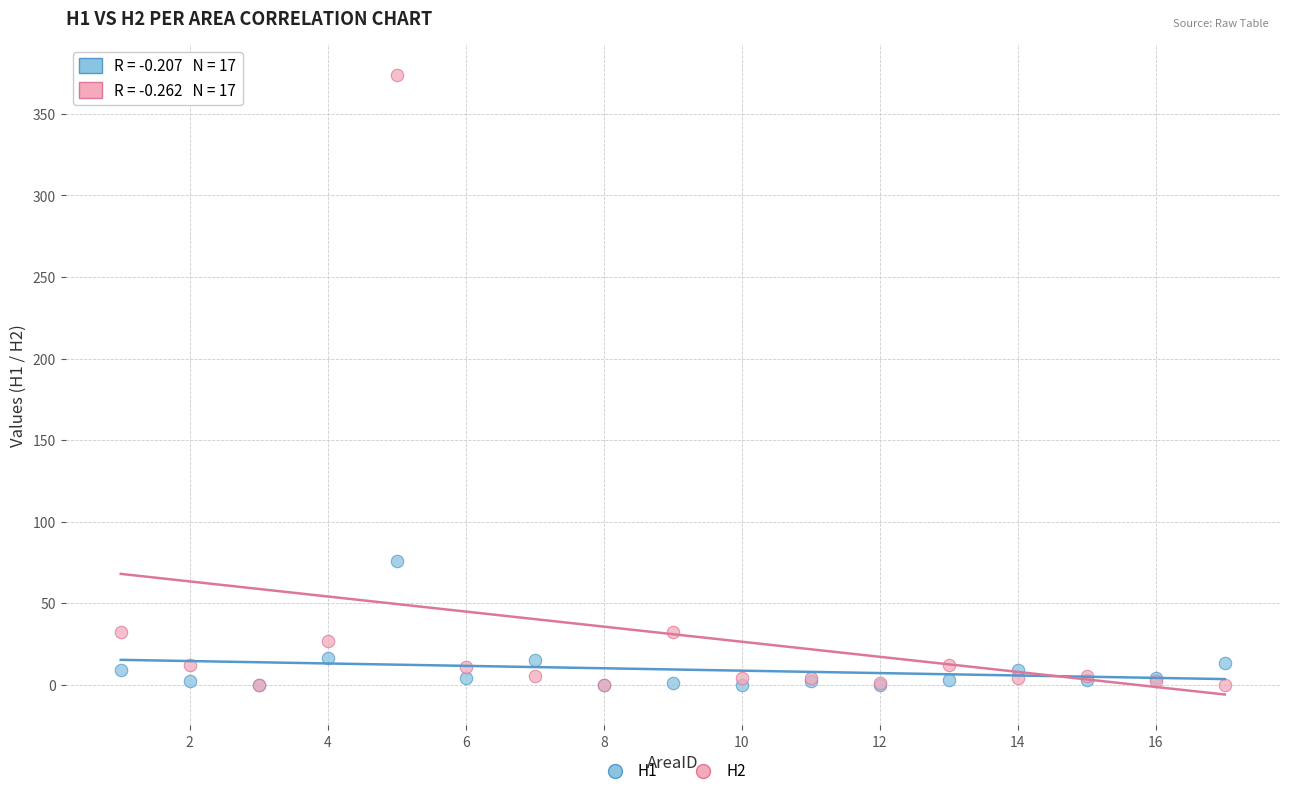

What are all the series names shown in the legend?

H1, H2